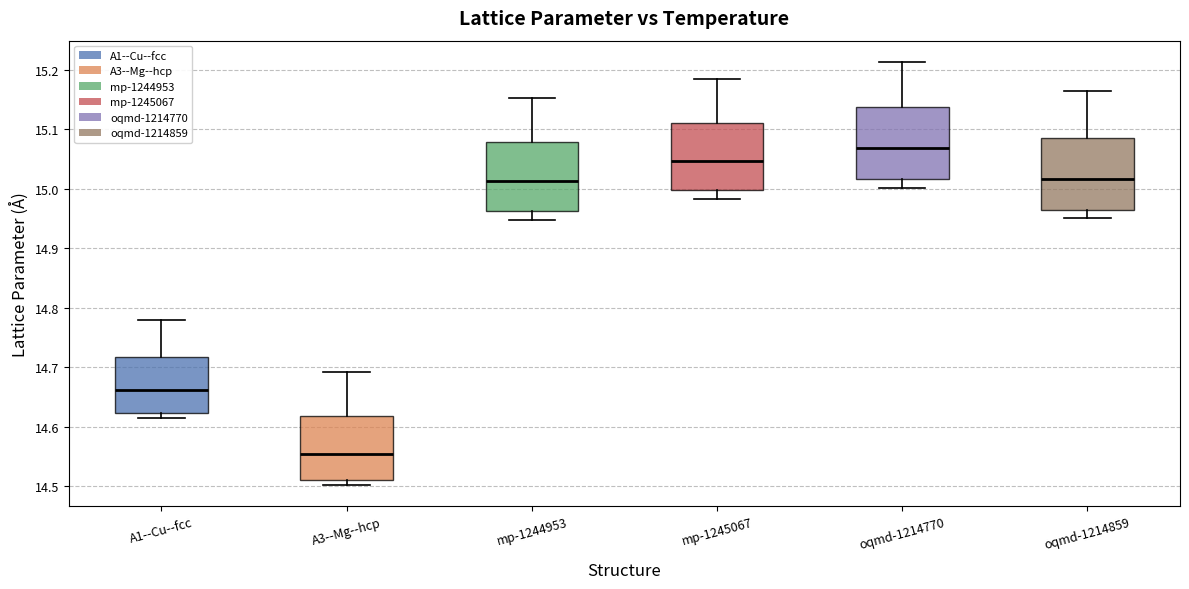

Reading left to right, read every box against the y-axis: the position of its median line, the range the box covers, and the ends of its whiskers. The values are not printed on the chart, so give them approximately, as read against the axis.

A1--Cu--fcc: median 14.66, box 14.62 to 14.72, whiskers 14.62 (just below the box's lower edge) to 14.78
A3--Mg--hcp: median 14.56, box 14.51 to 14.62, whiskers 14.50 to 14.69
mp-1244953: median 15.01, box 14.96 to 15.08, whiskers 14.95 to 15.15
mp-1245067: median 15.05, box 15.00 to 15.11, whiskers 14.98 to 15.18
oqmd-1214770: median 15.07, box 15.02 to 15.14, whiskers 15.00 to 15.21
oqmd-1214859: median 15.02, box 14.97 to 15.09, whiskers 14.95 to 15.16